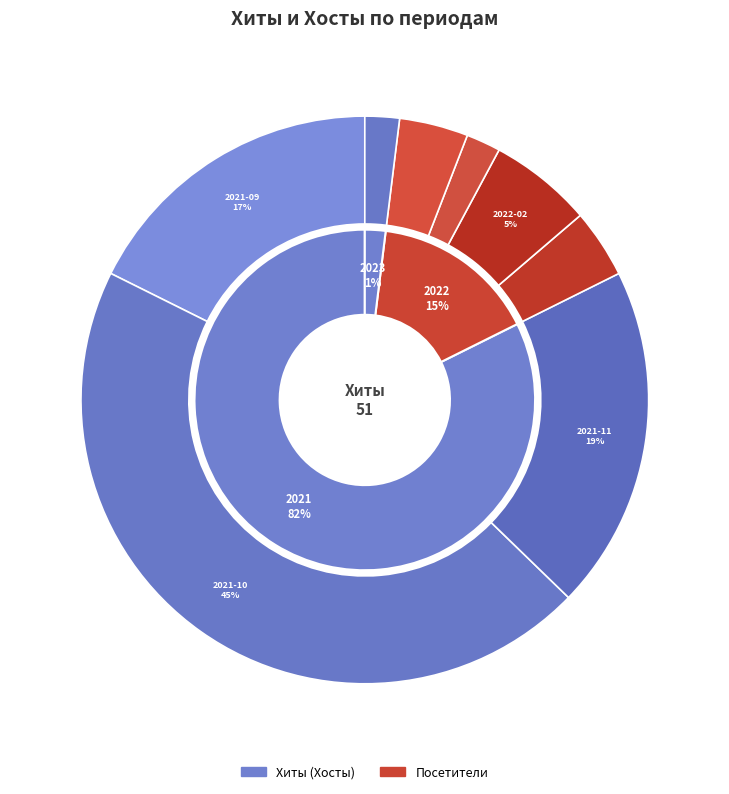

Do 2022-11-07 and 2021-10-18 together represent more than half of the pie?

No